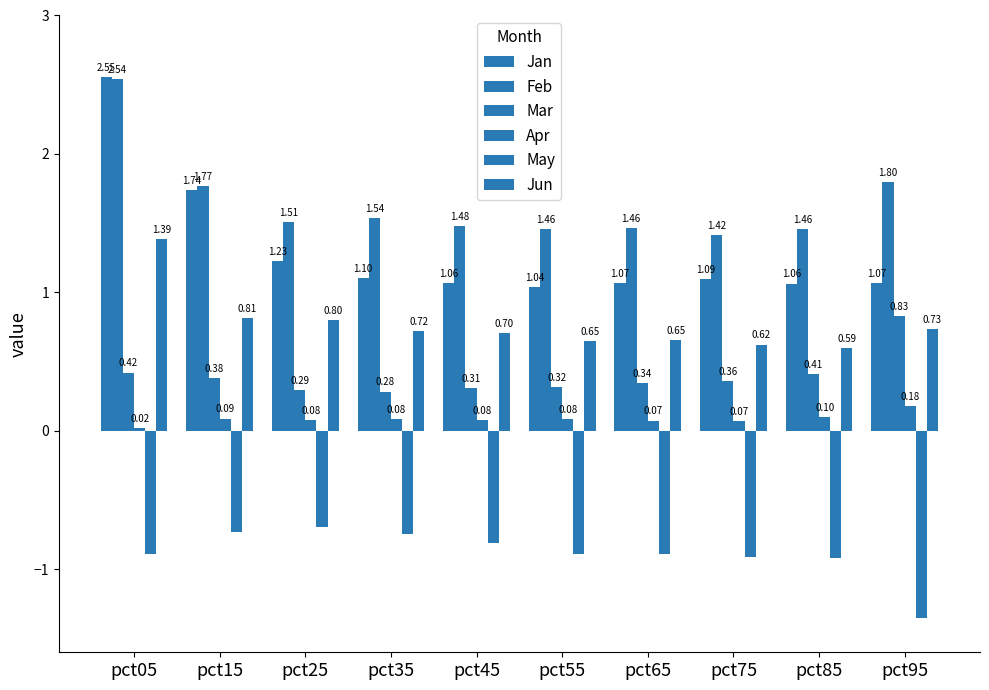

The Jan series shows 1.1 at pct65. True or false?

True